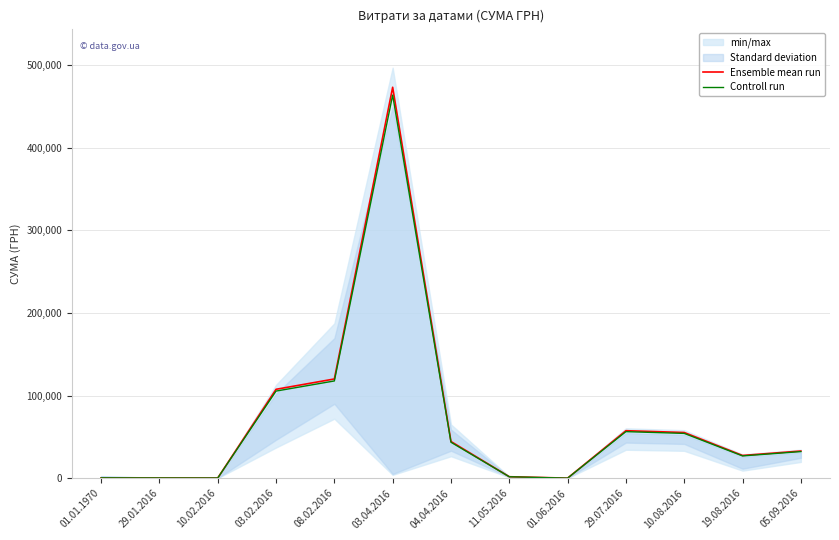

What is the value of the Ensemble mean run point at the 11th from the left?

55440.7